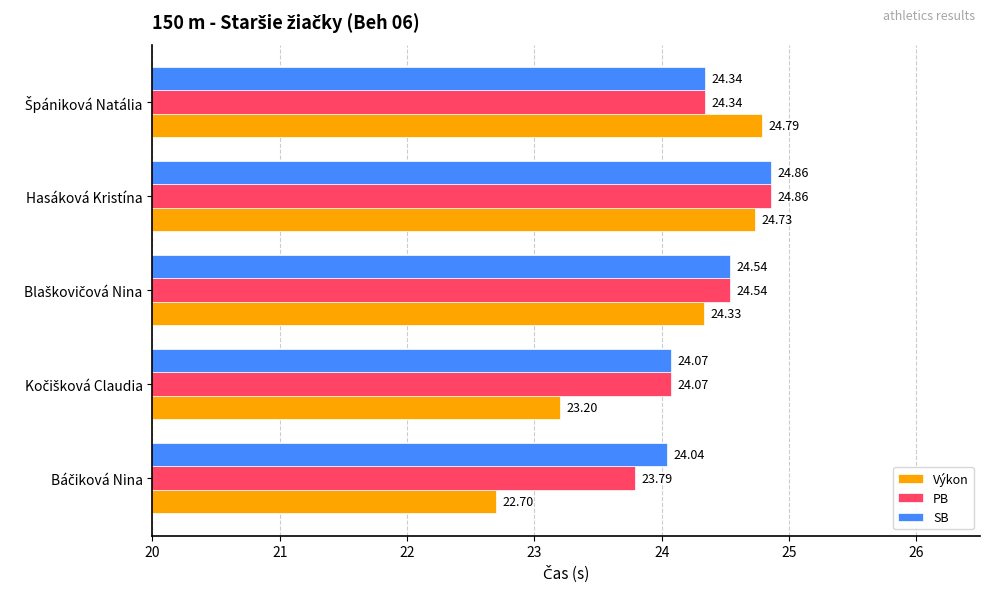

At which category does the chart reach its peak across all series?

Hasáková Kristína